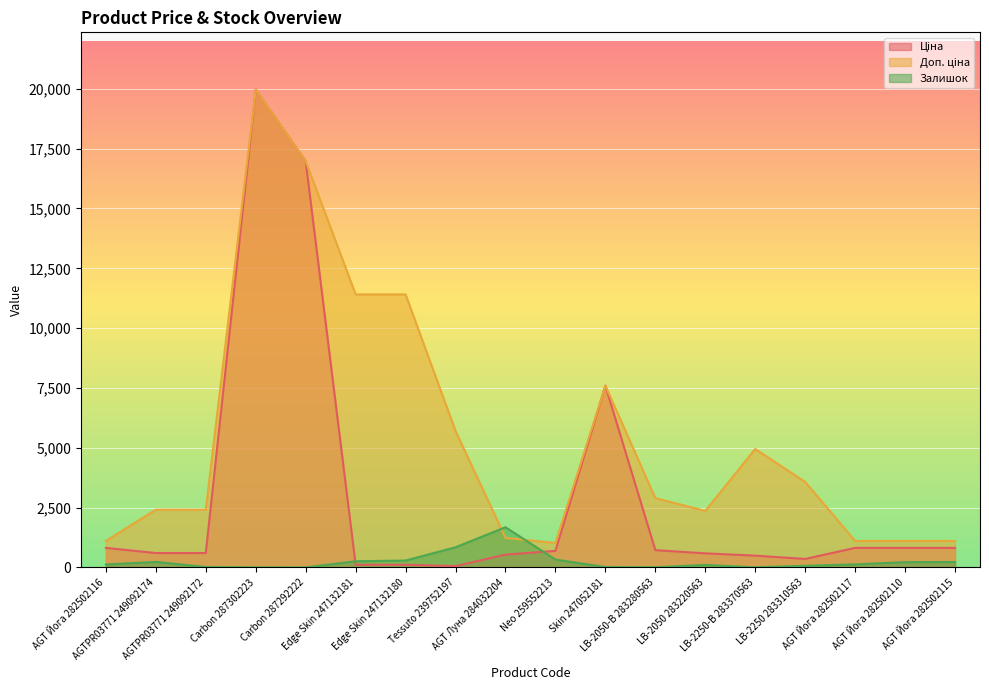

What is the sum of all Доп. ціна values?

98377.0